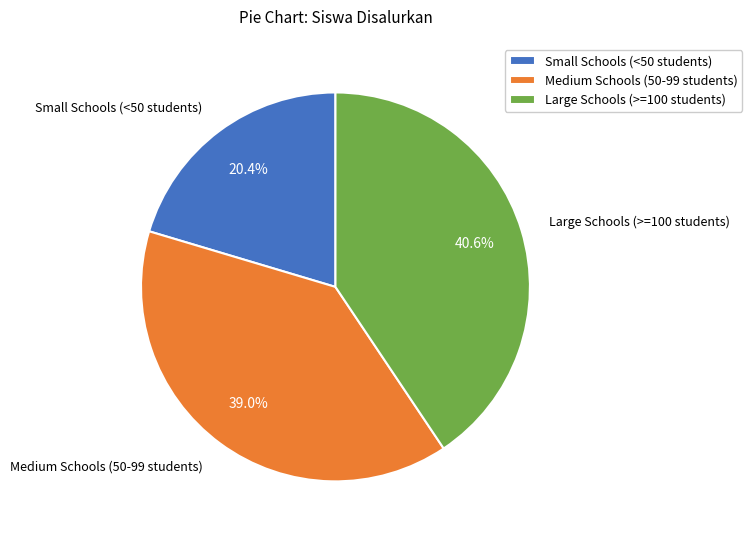

Which category has the smallest portion of the pie?

Small Schools (<50 students)